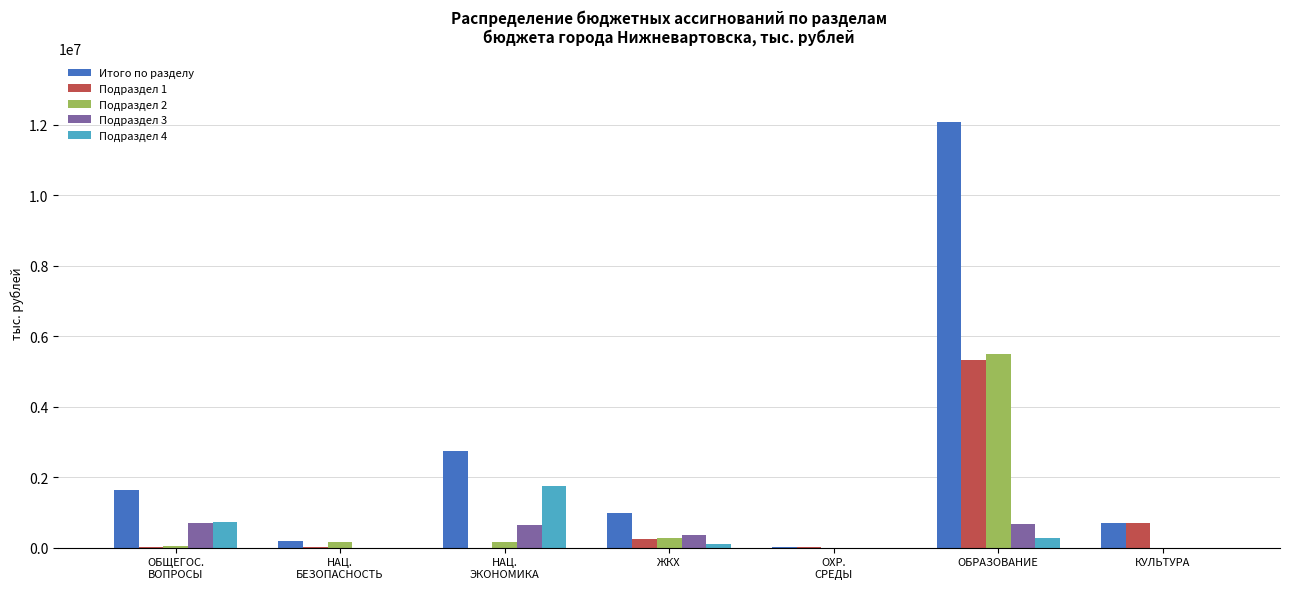

What is the spread (max minus min) of values at НАЦ.
БЕЗОПАСНОСТЬ?

202121.5